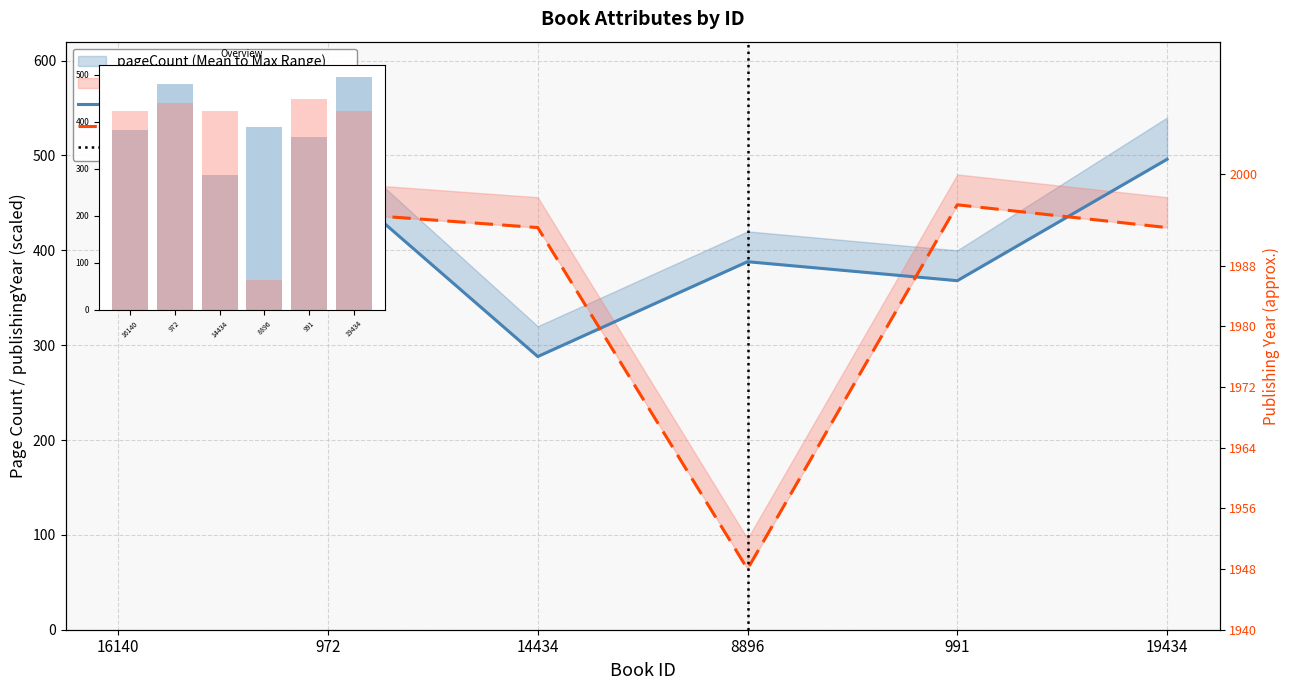

Rank the categories by publishingYear value from highest to lowest.

991, 972, 16140, 14434, 19434, 8896